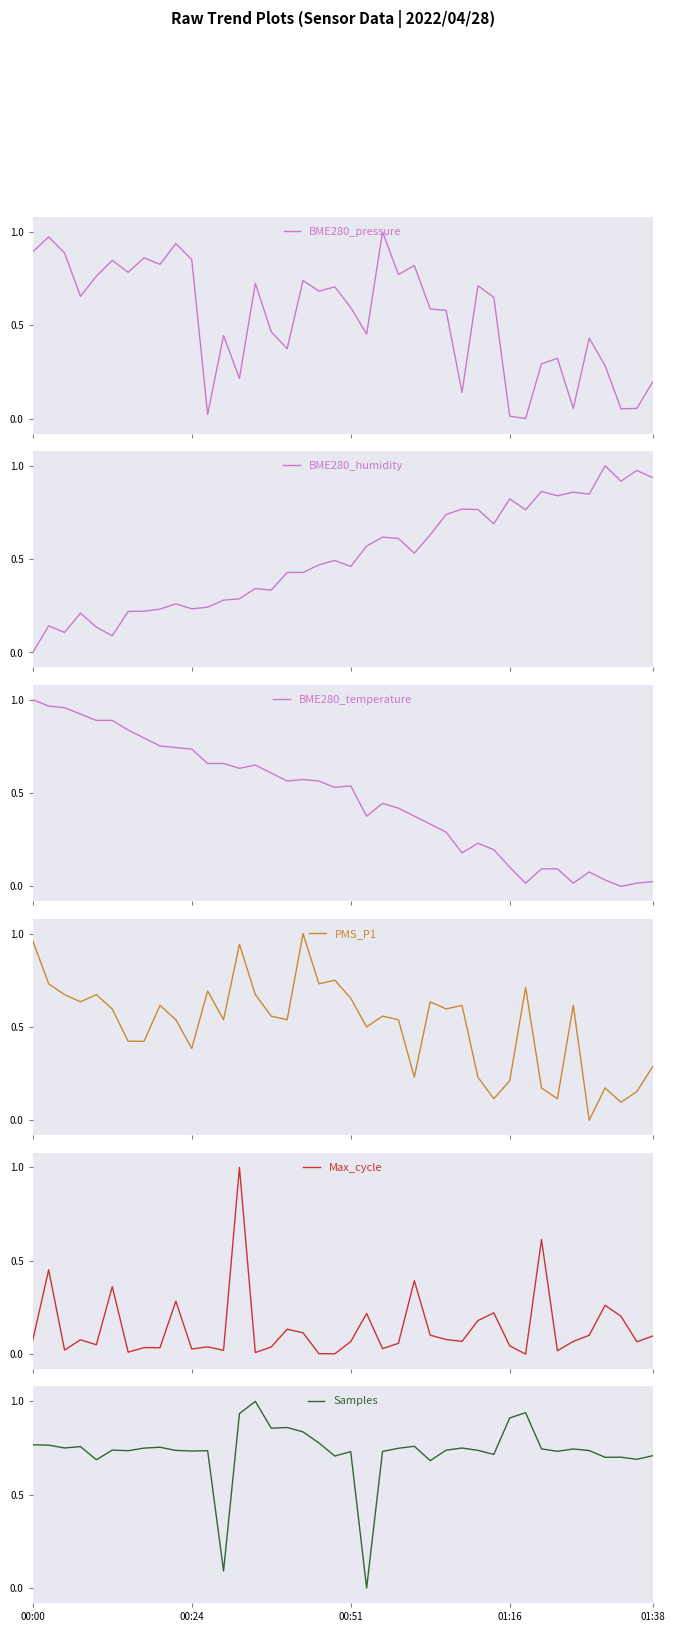

Which category has the highest value across all series?

22